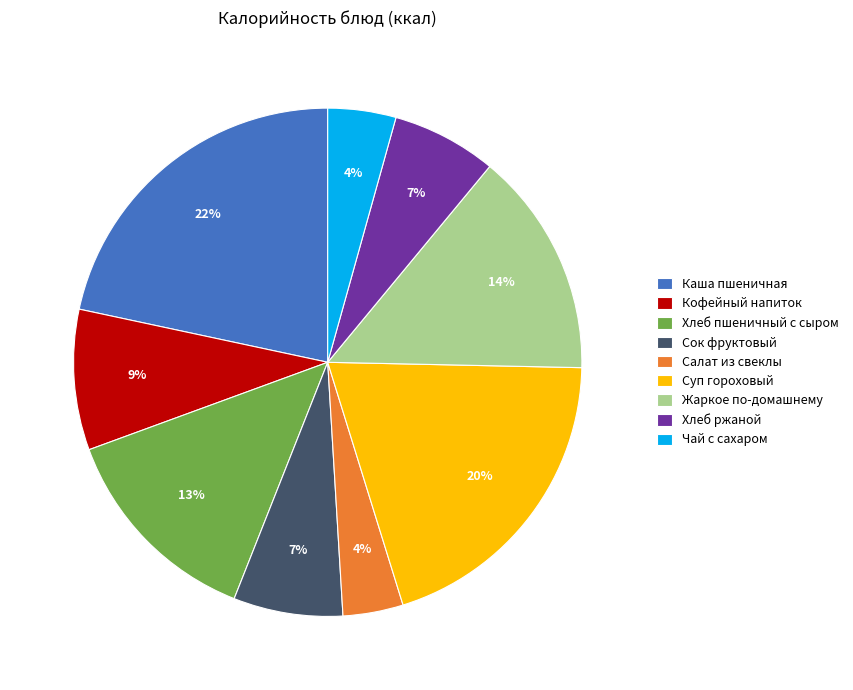

True or false: Суп гороховый accounts for 20% of the total.

True